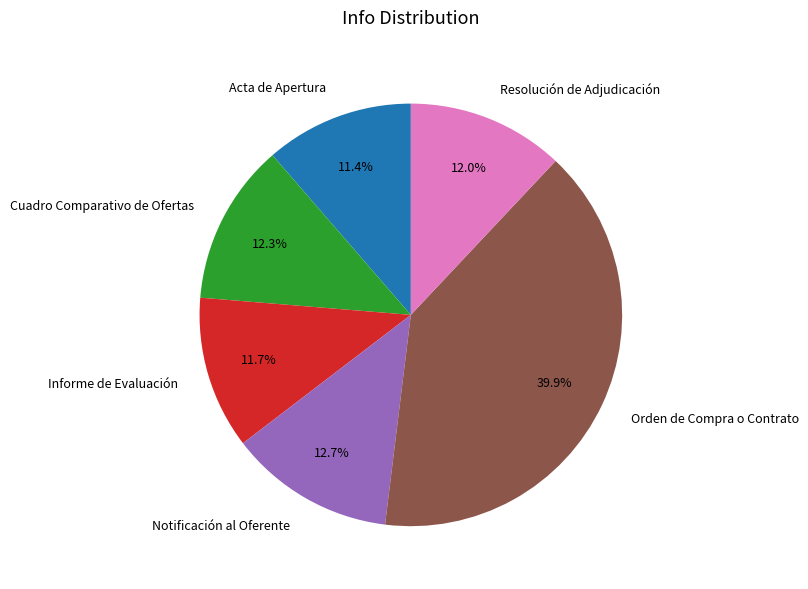

True or false: Resolución de Adjudicación accounts for 26% of the total.

False